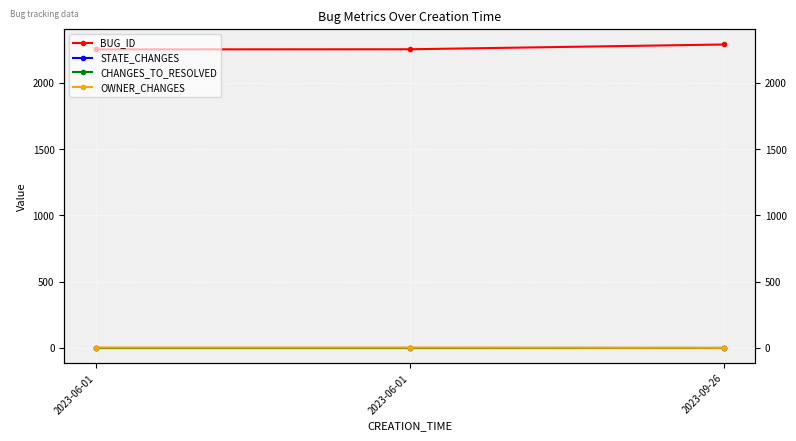

Reading left to right, what are all the values shown in this chart?

BUG_ID: 2252	2253	2289
STATE_CHANGES: 1	1	1
CHANGES_TO_RESOLVED: 0	0	0
OWNER_CHANGES: 2	2	0